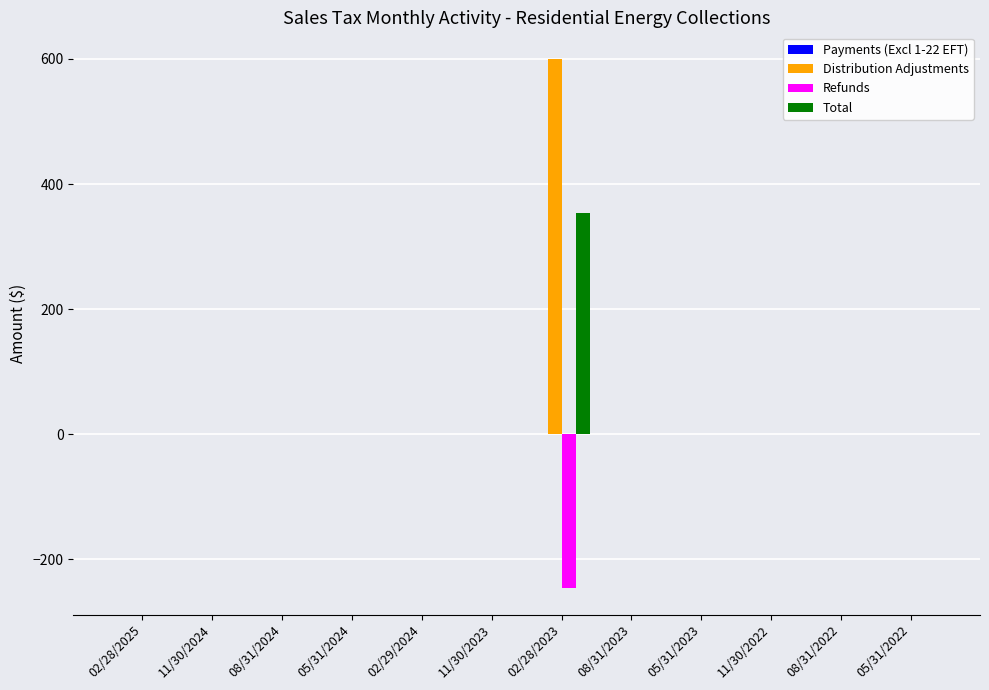

How many groups of bars are there?

12